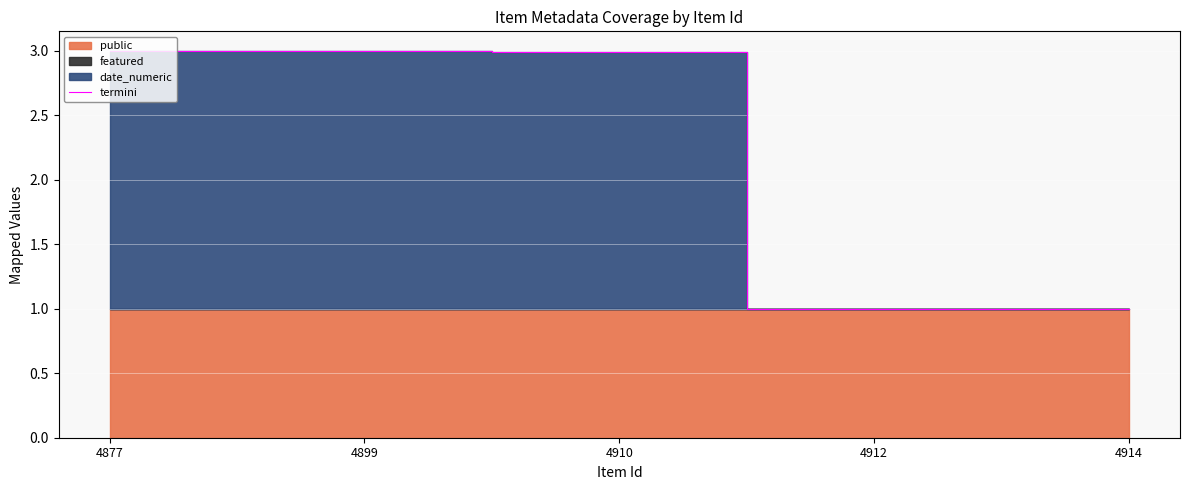

Reading left to right, what are all the values shown in this chart?

4877=3.0	4899=3.0	4910=3.0	4912=1.0	4914=1.0